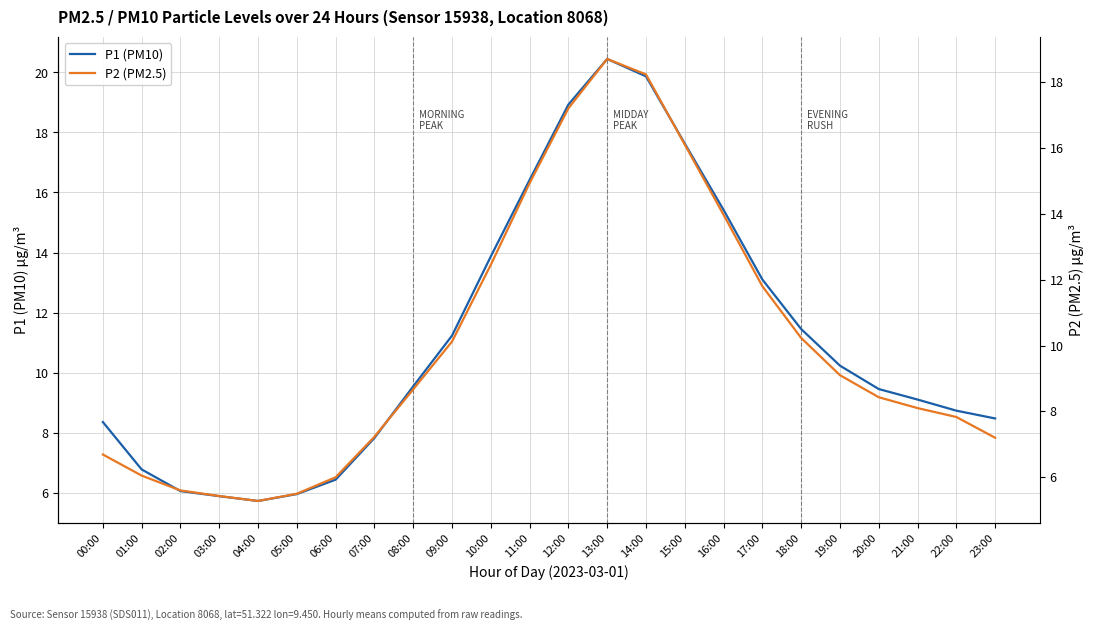

True or false: P2 (PM2.5) and P1 (PM10) intersect in this chart.

False